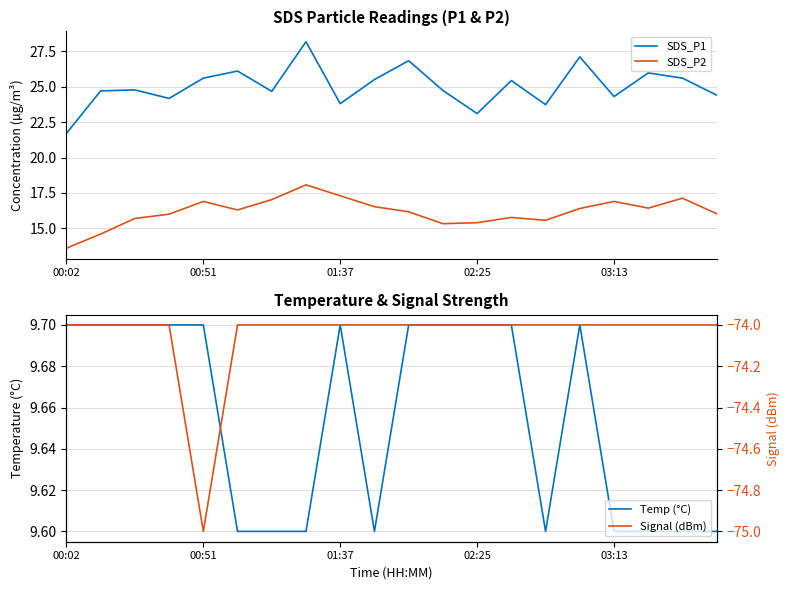

Which series has the widest spread of values?

SDS_P1